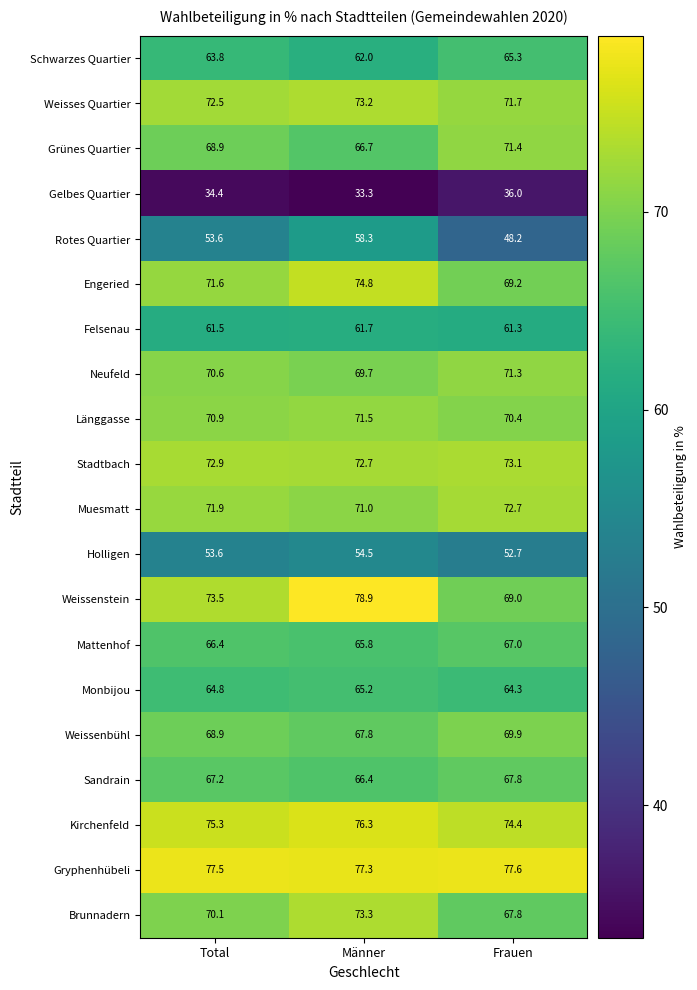

Which series changed the most between Total and Männer?

Weissenstein